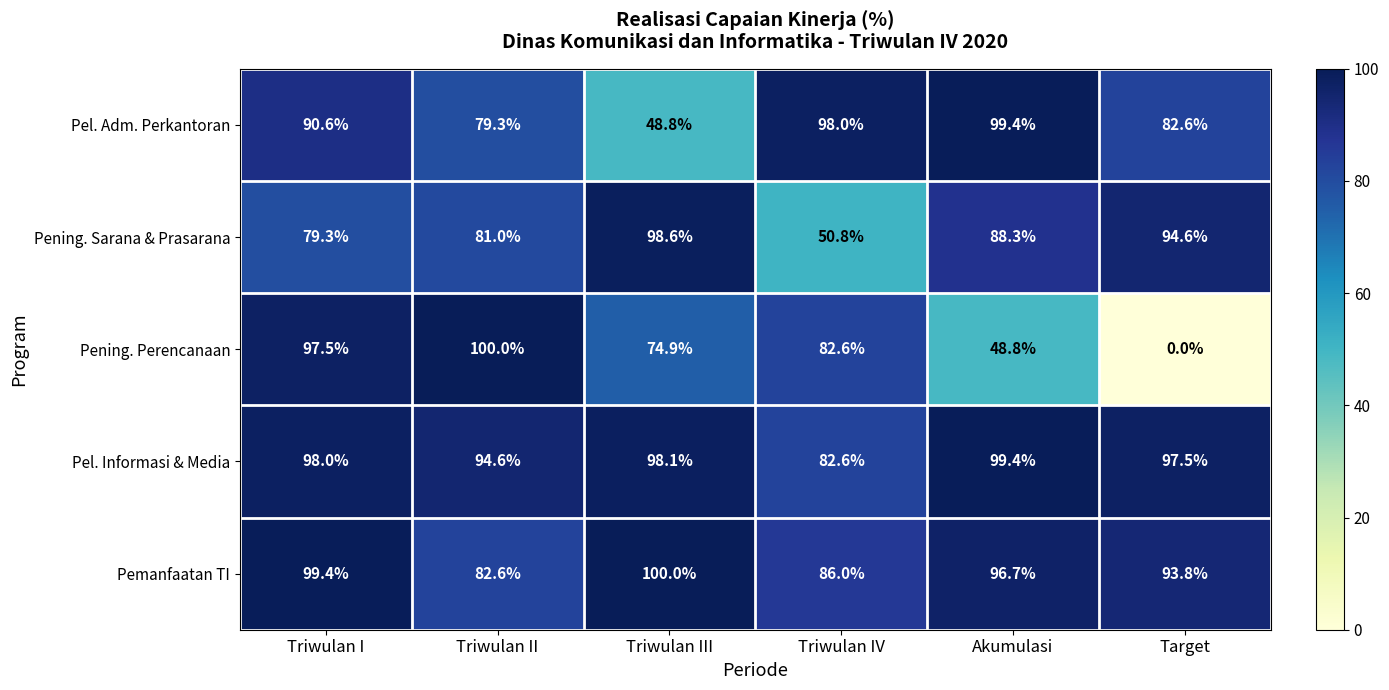

True or false: Pening. Sarana & Prasarana has a value of 81.0 at Triwulan II.

True